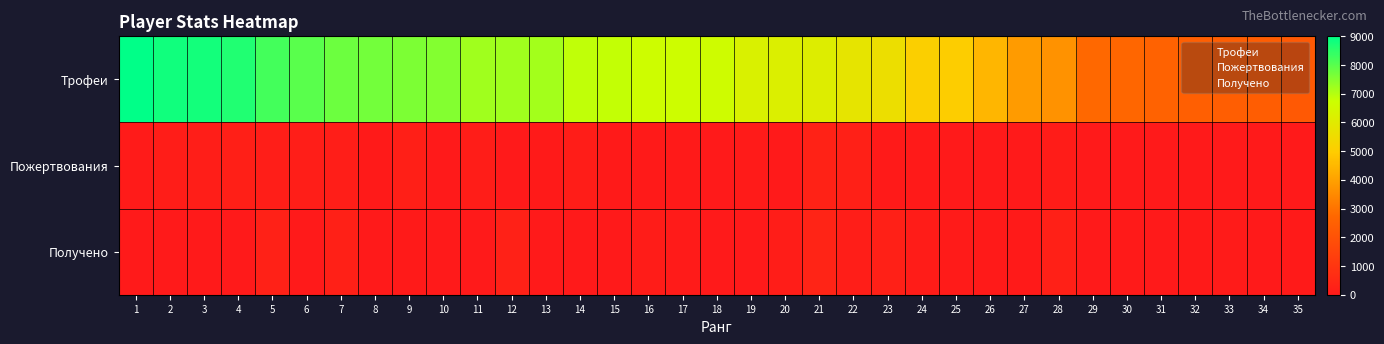

What is the spread (max minus min) of values at 20?

6200